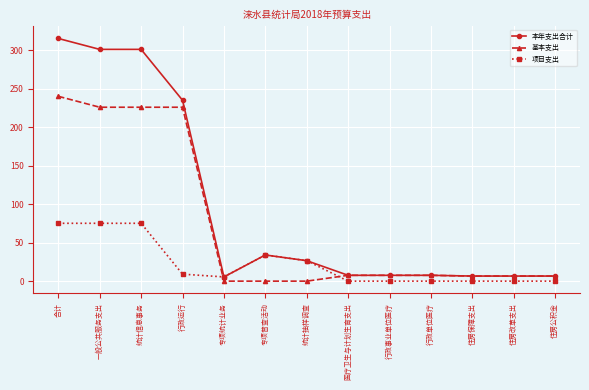

True or false: 本年支出合计 has a value of 96.9 at 行政运行.

False